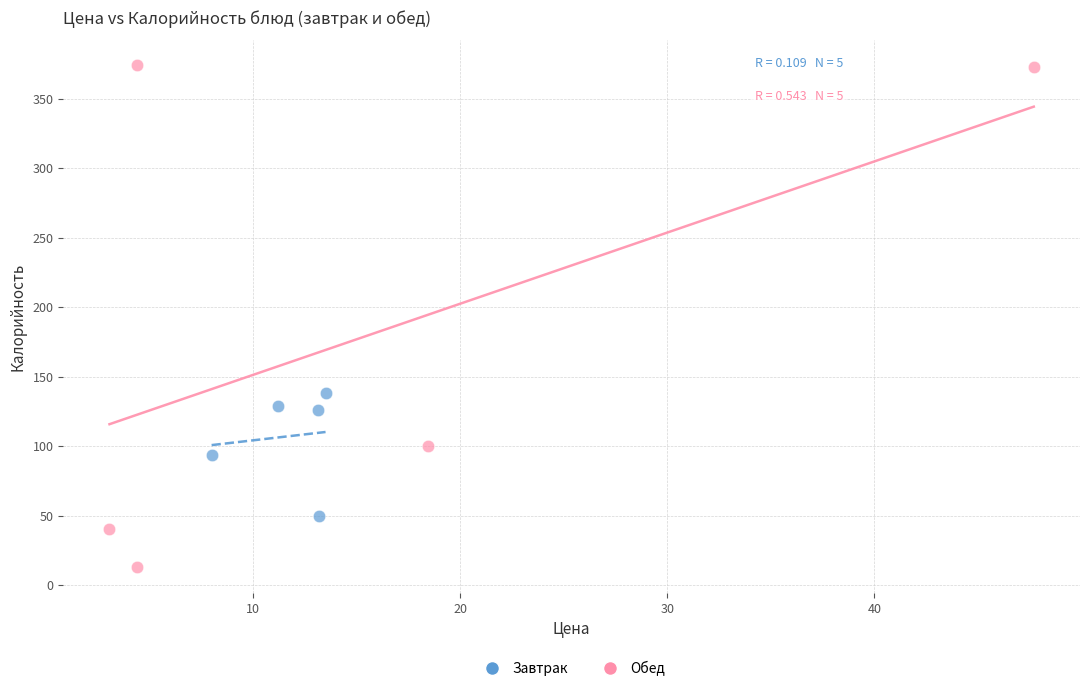

Which series has the widest spread of Y values?

Обед